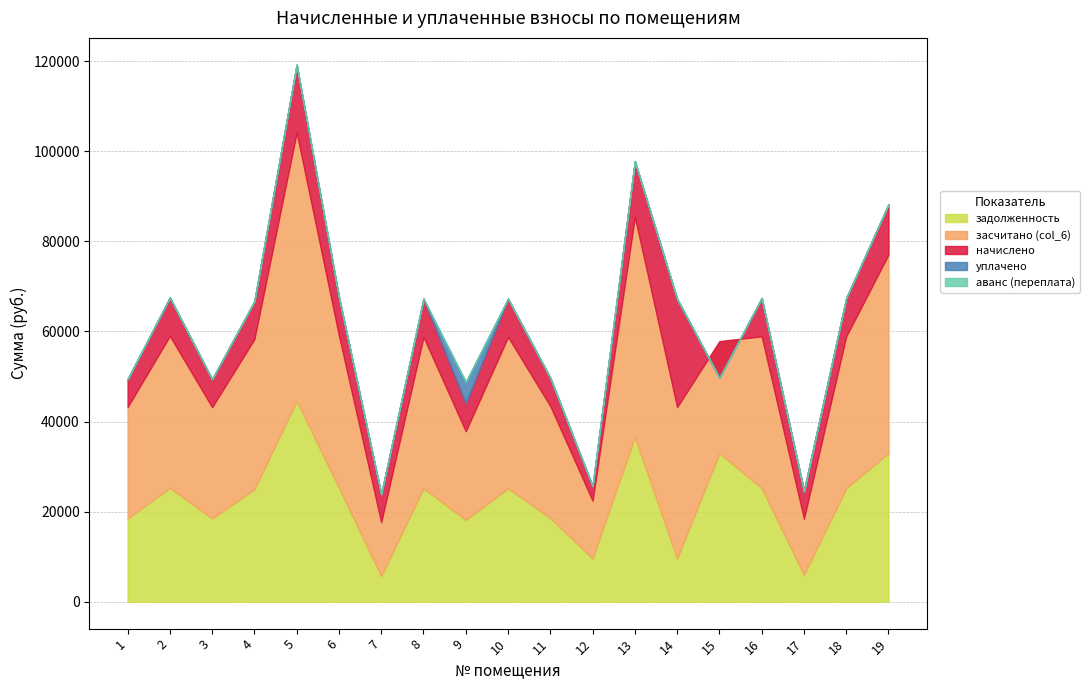

At 11, list the series in order from smallest to largest.

уплачено, аванс (переплата), начислено, задолженность, засчитано (col_6)